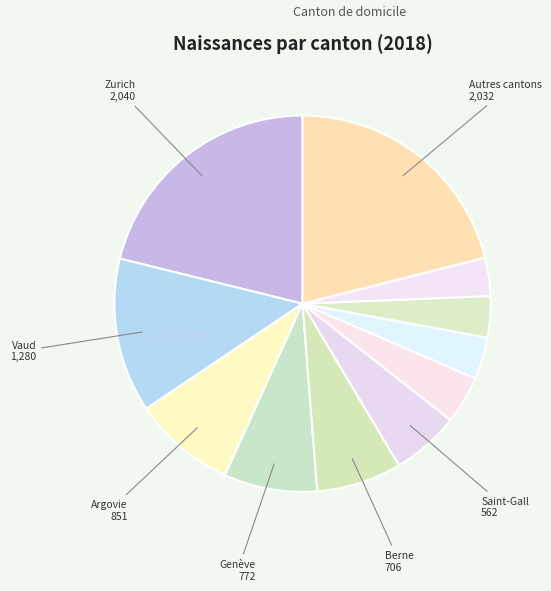

How many slices are in this pie chart?

11